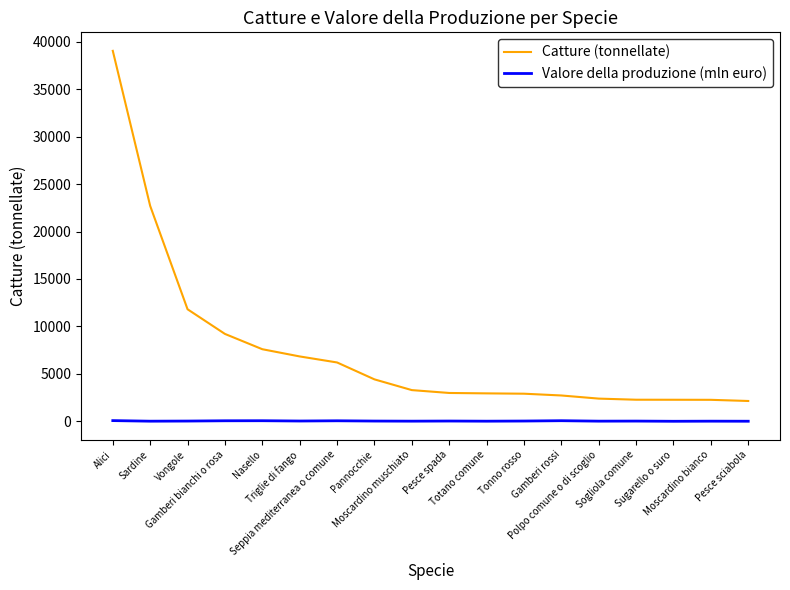

Which series has the largest total across all categories?

Catture (tonnellate)